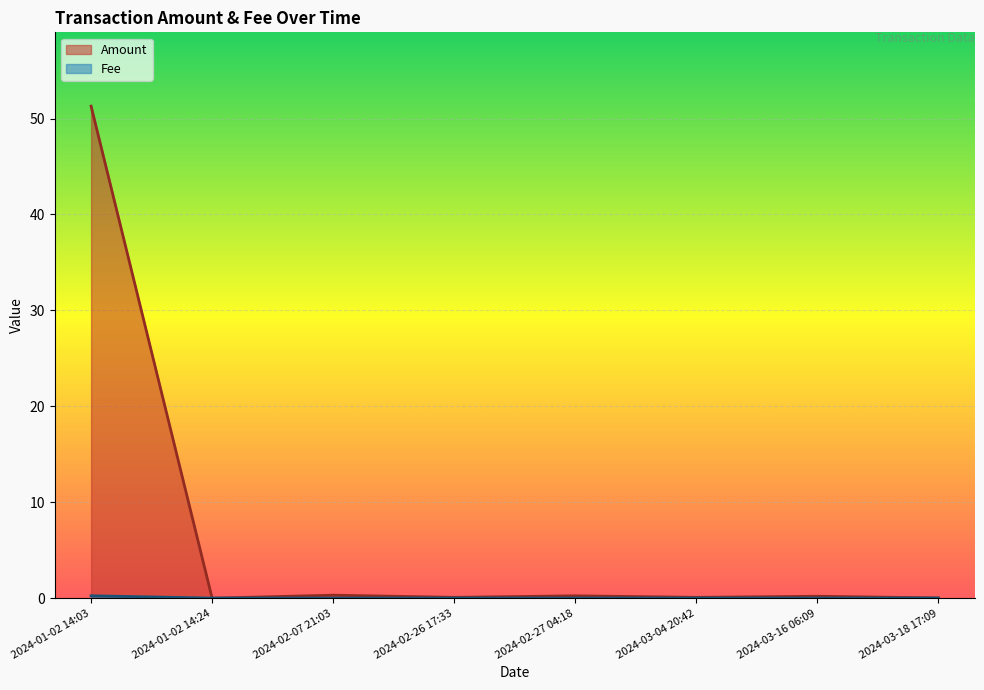

True or false: Fee has a value of 0.2 at 2024-01-02 14:03.

True